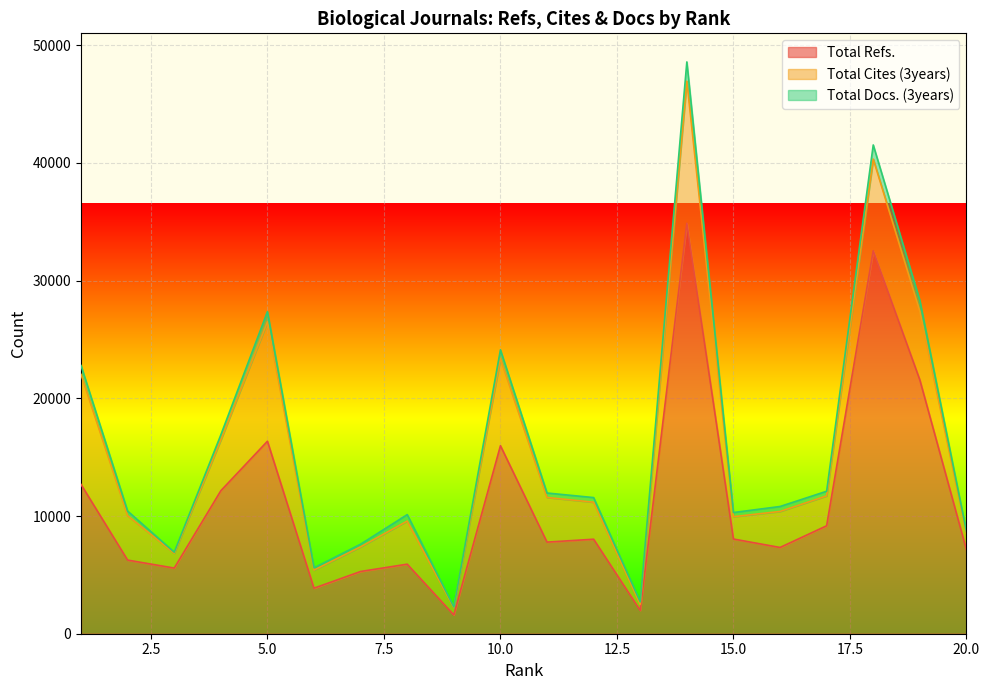

True or false: Total Refs. and Total Docs. (3years) cross at least once.

False